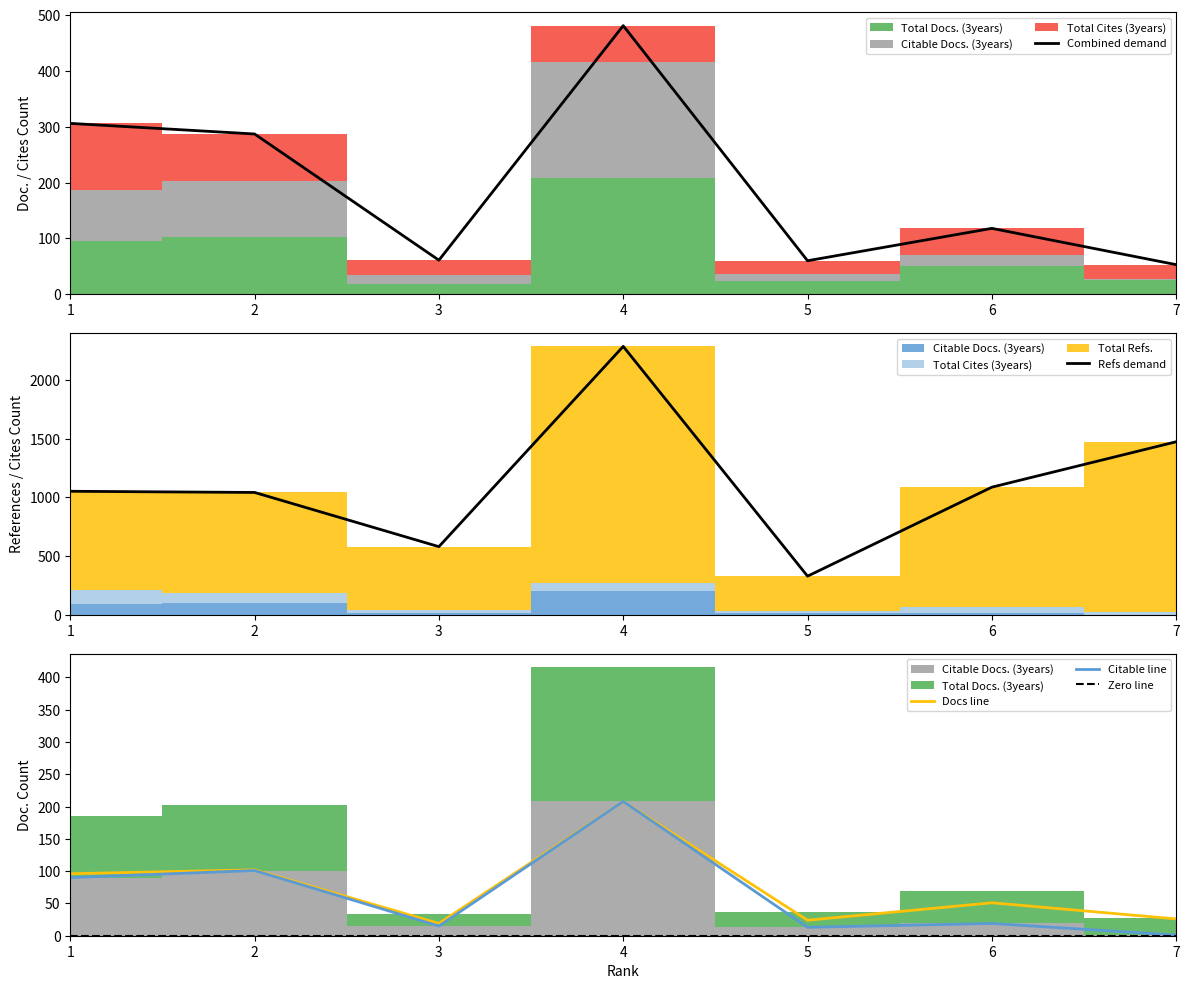

True or false: Citable line has more than 2 points higher than both neighbors.

True